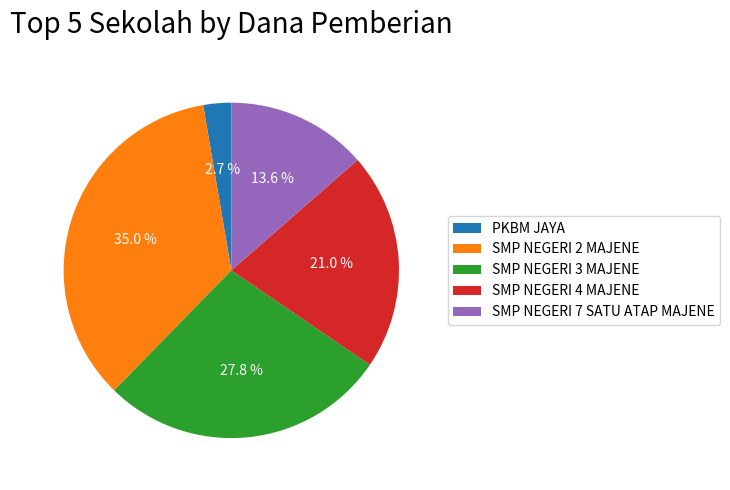

To the nearest percent, what percentage of the pie is SMP NEGERI 2 MAJENE?

35%